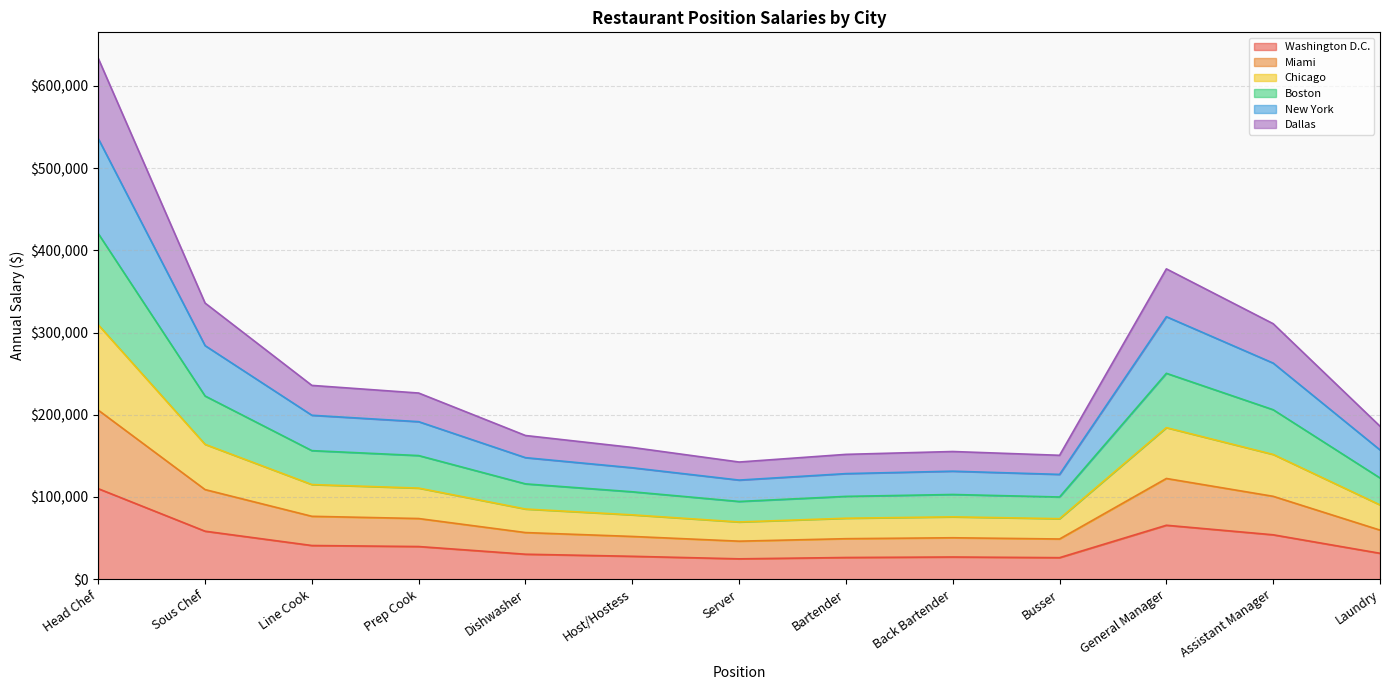

What is the label of the 4th point from the right?

Busser